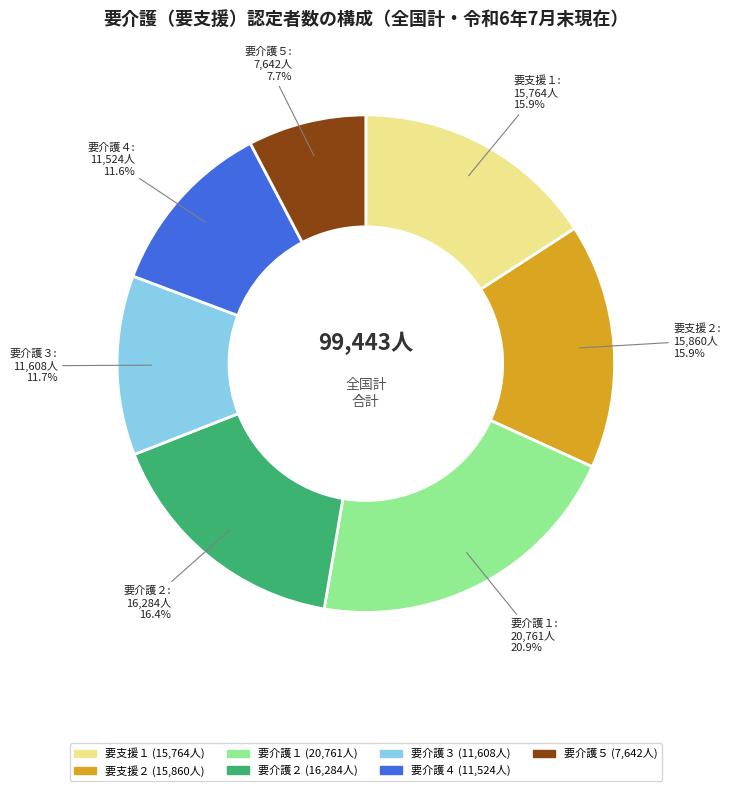

Count the number of slices in the pie.

7